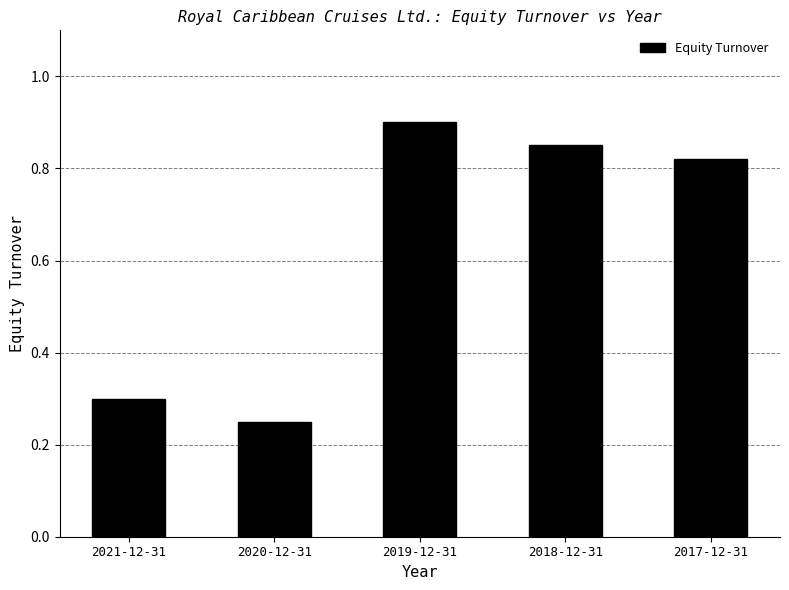

Rank the categories by value from lowest to highest.

2020-12-31, 2021-12-31, 2017-12-31, 2018-12-31, 2019-12-31